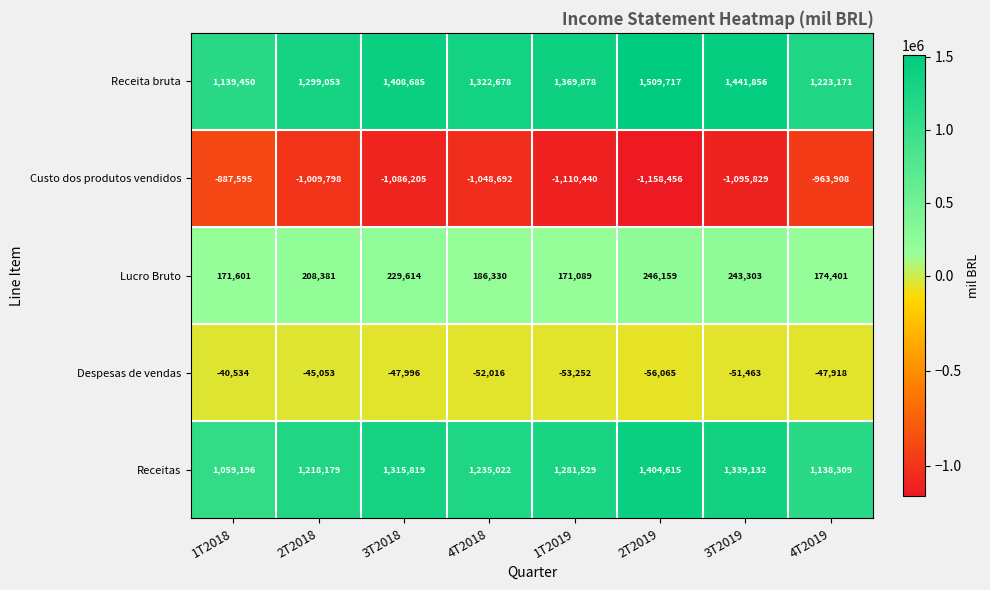

Between 2T2018 and 4T2019, which series saw the biggest shift?

Receitas